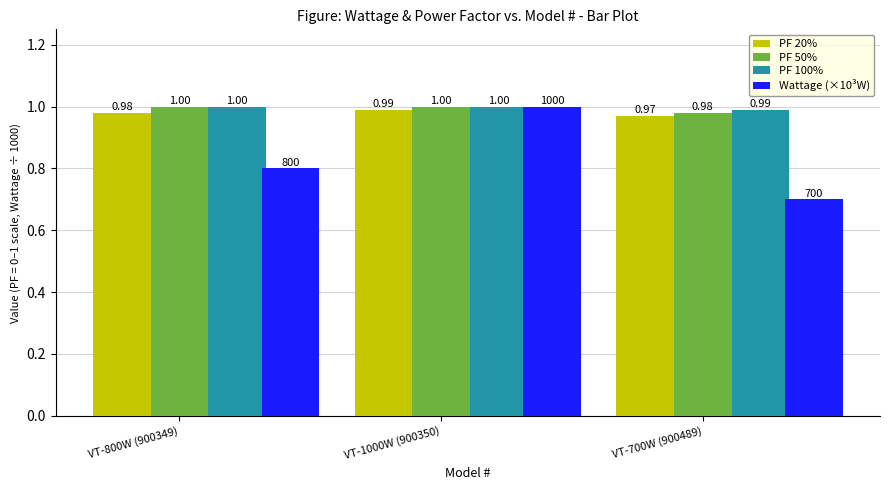

The value of Wattage (×10³W) at VT-800W (900349) is 1.3. True or false?

False